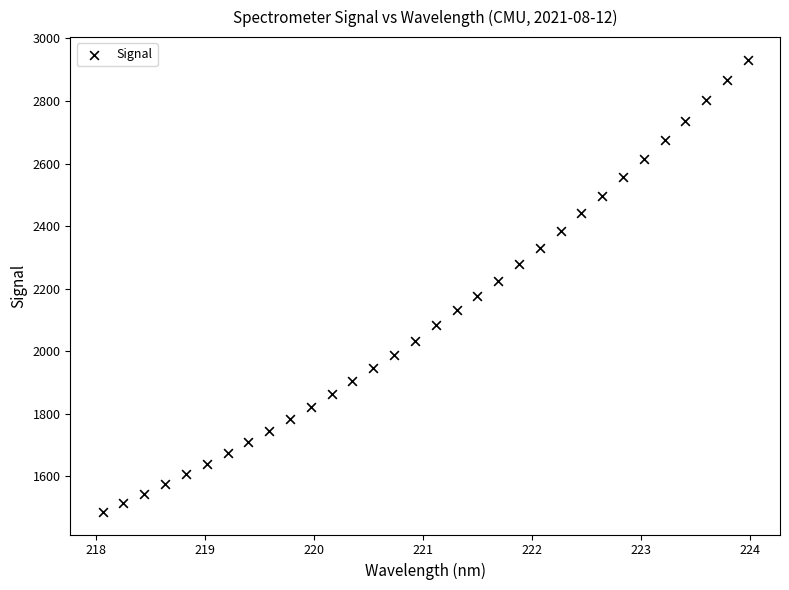

What is the range of Y values (max minus min)?

1445.5